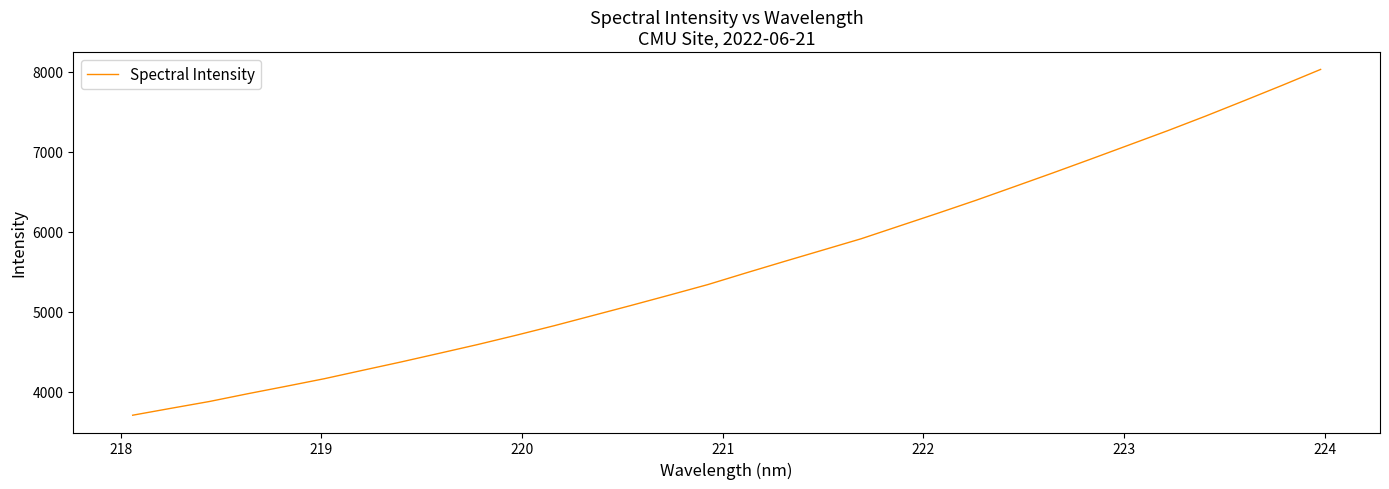

What is the difference between the maximum and minimum values?

4328.5